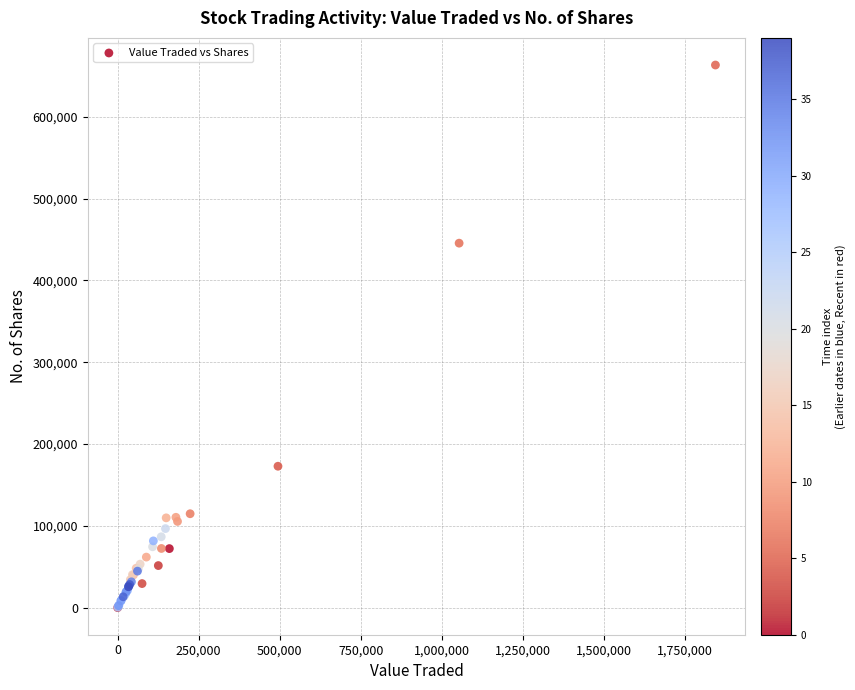

What Y value in the scatter plot is closest to 331723?

445548